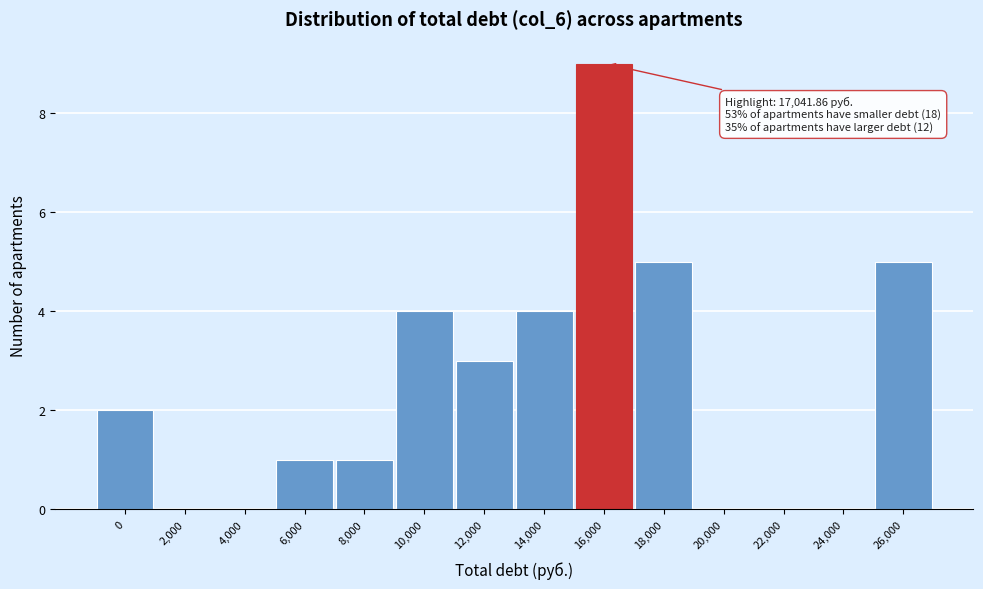

Reading left to right, list all the values displayed in this chart.

0=2	2,000=0	4,000=0	6,000=1	8,000=1	10,000=4	12,000=3	14,000=4	16,000=9	18,000=5	20,000=0	22,000=0	24,000=0	26,000=5